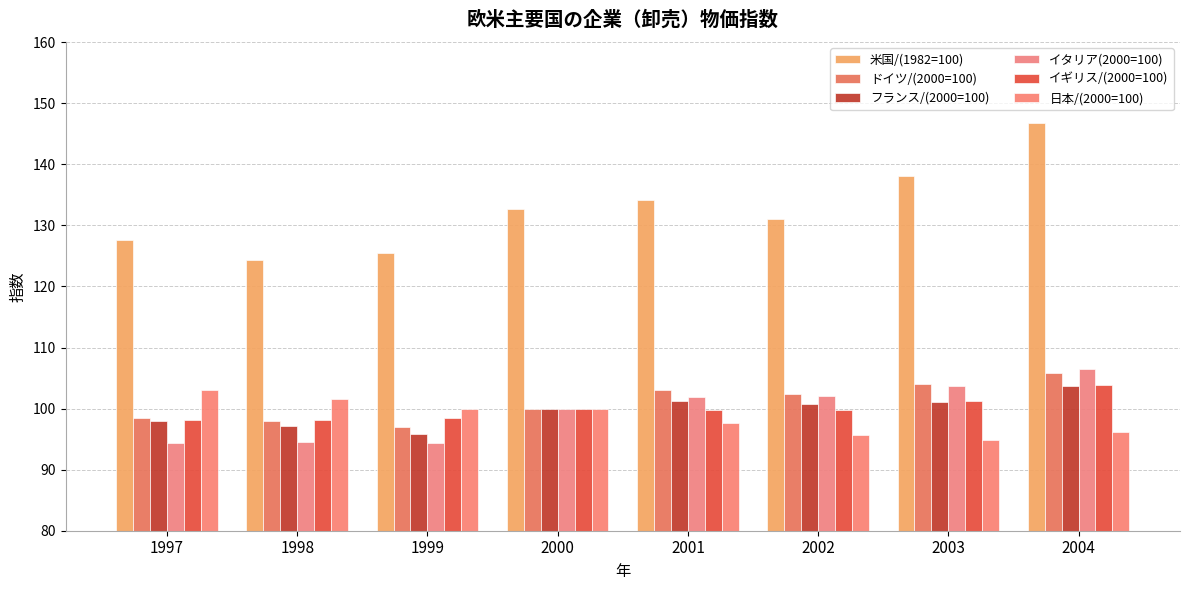

At which category is the sum across all series the highest?

2004